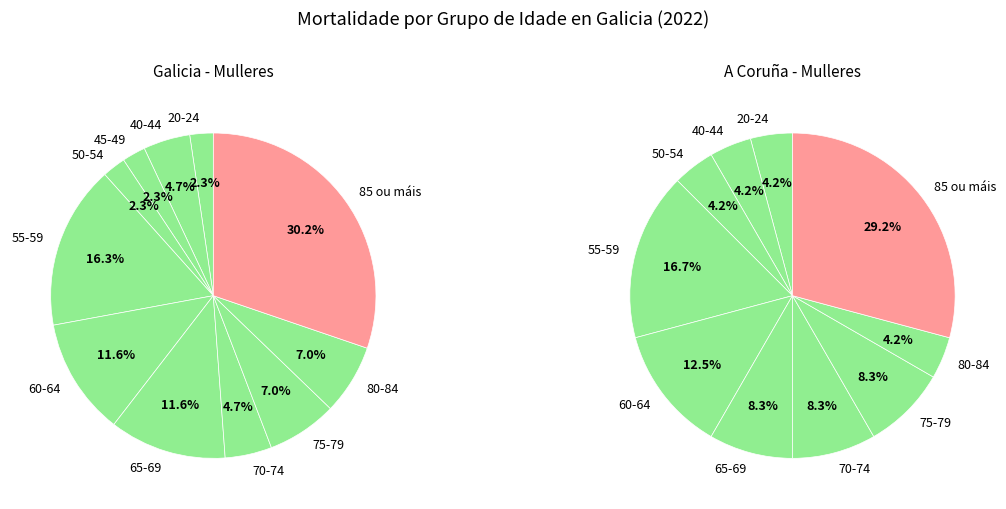

What portion of the pie excludes 0-4?

100.0%